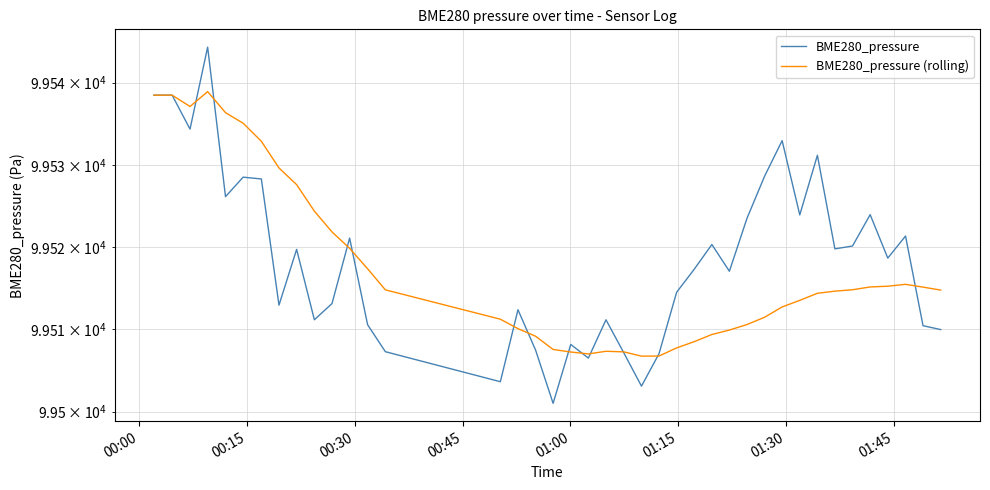

After their last crossing, which series has the higher values: BME280_pressure (rolling) or BME280_pressure?

BME280_pressure (rolling)